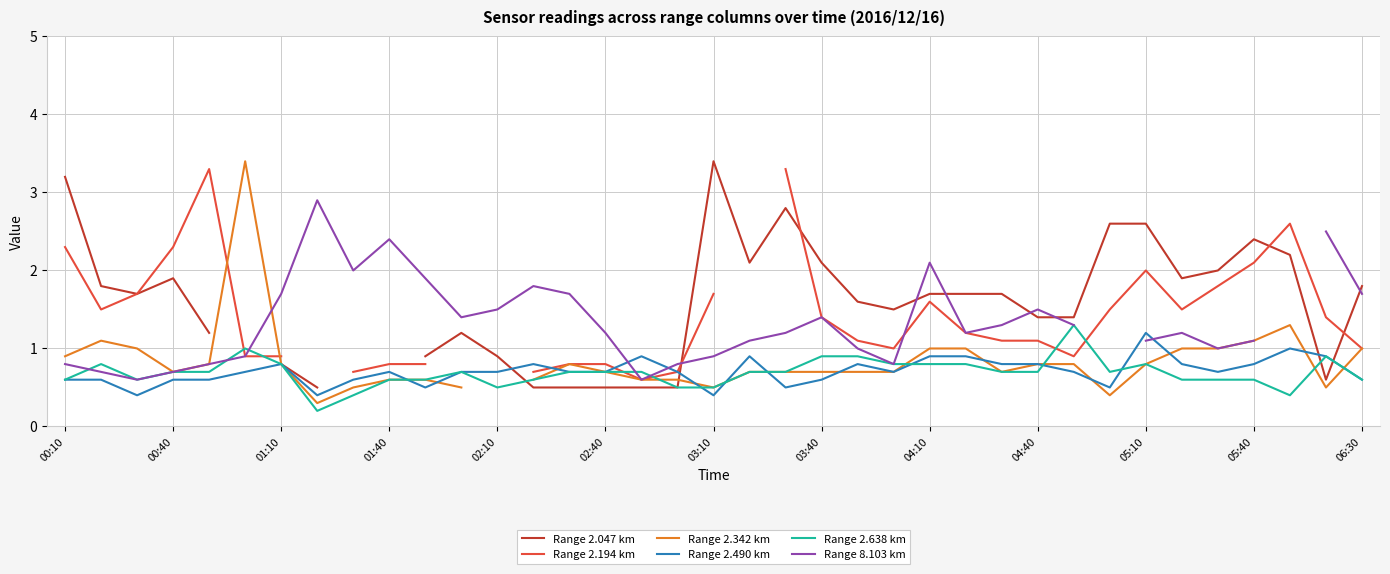

The value of Range 2.490 km at 00:10 is 0.3. True or false?

False